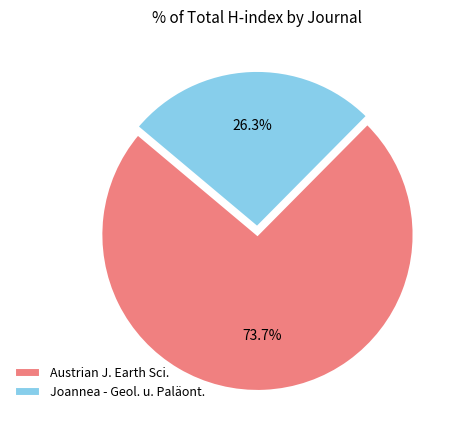

Which category has the smallest portion of the pie?

Joannea - Geol. u. Paläont.